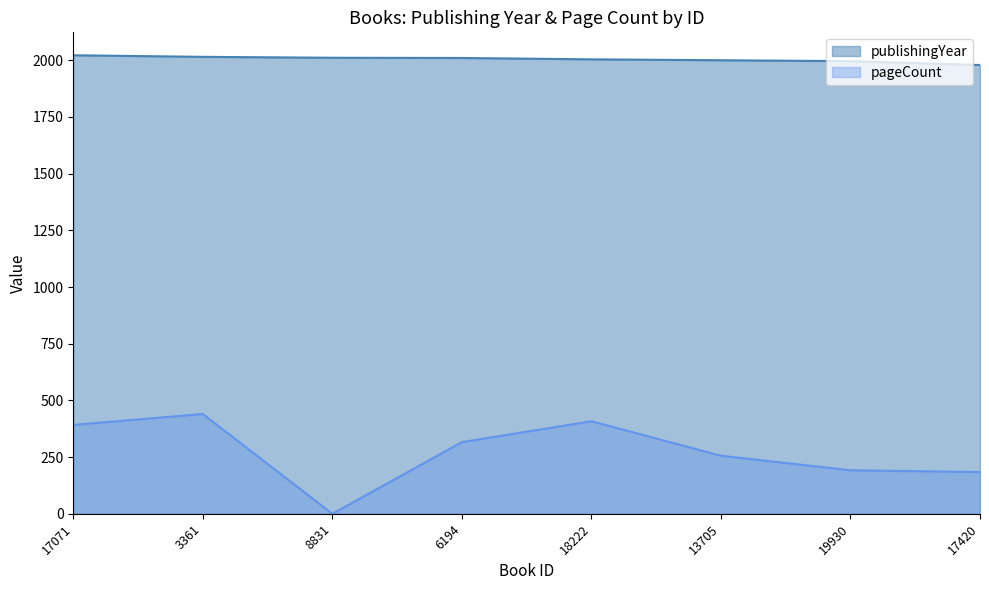

Count the number of categories in the chart.

8